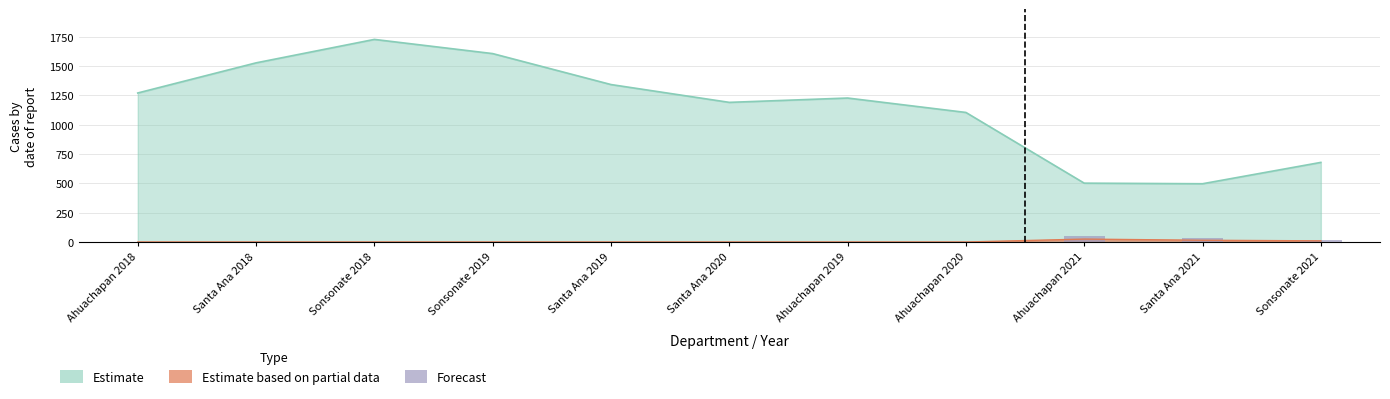

What is the label of the 6th bar from the right?

Santa Ana 2020